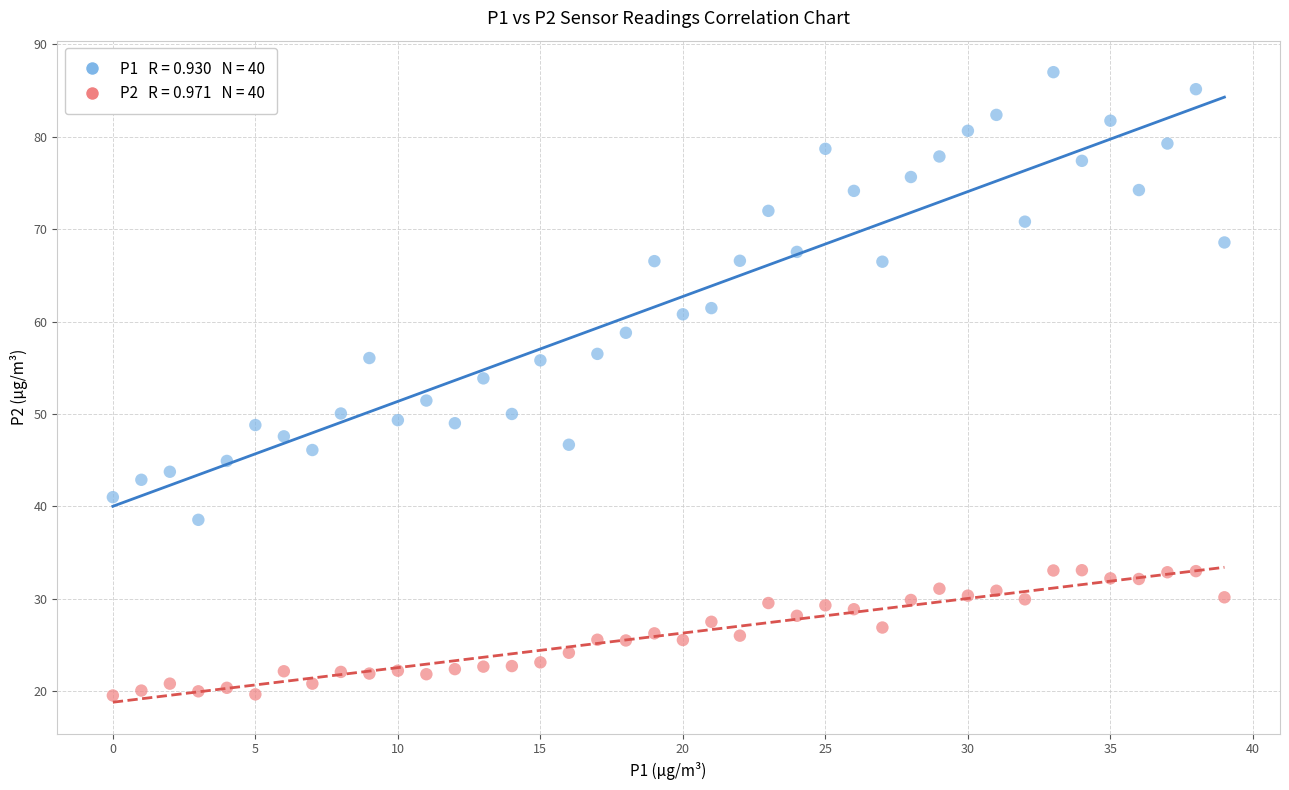

Across all data points, what is the range of Y values (max minus min)?

67.4